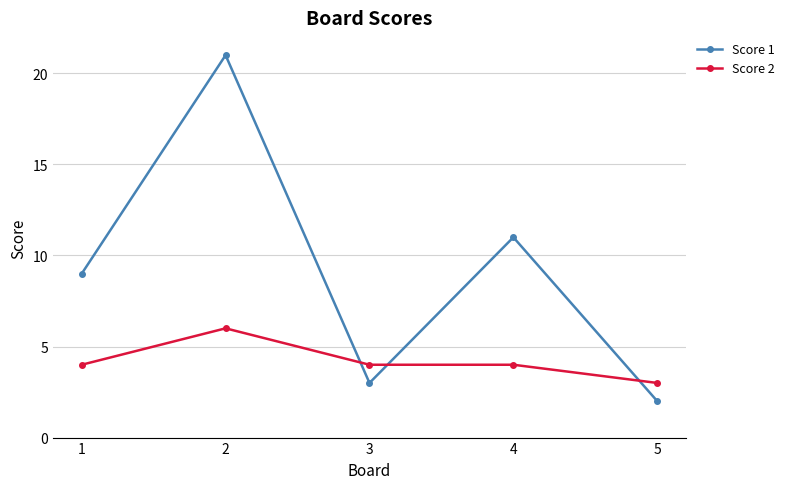

Does the chart display data point markers on the line(s)?

Yes